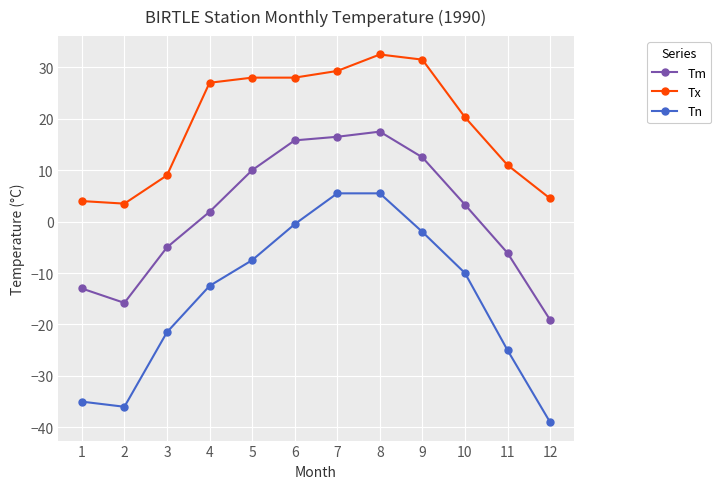

What is the difference between the Tx values at 6 and 2?

24.5